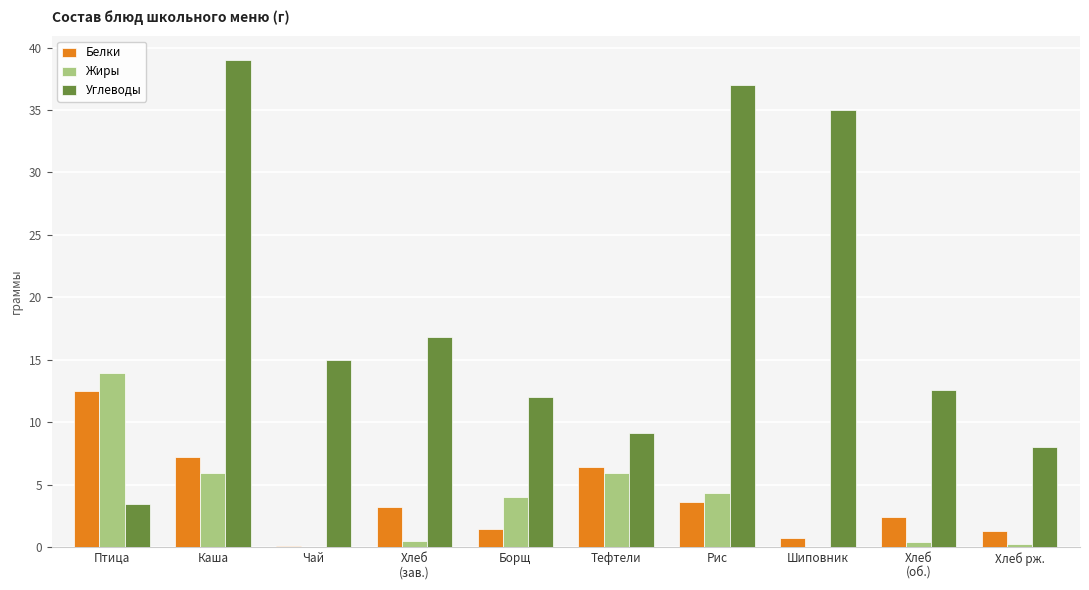

Where does the Белки series first go above 3?

Птица